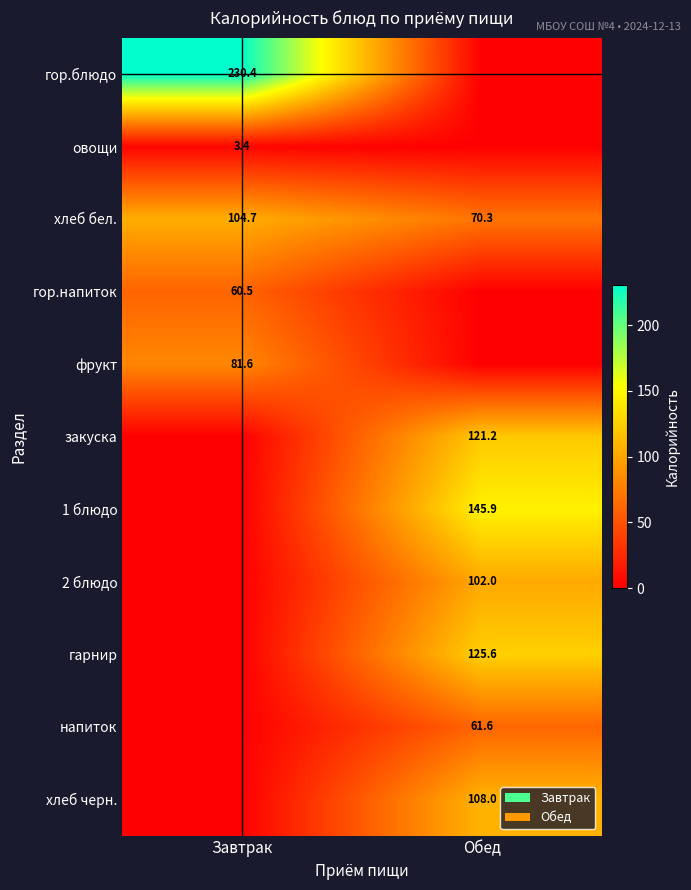

Is the value of 1 блюдо at Обед greater than the value of напиток at Обед?

Yes